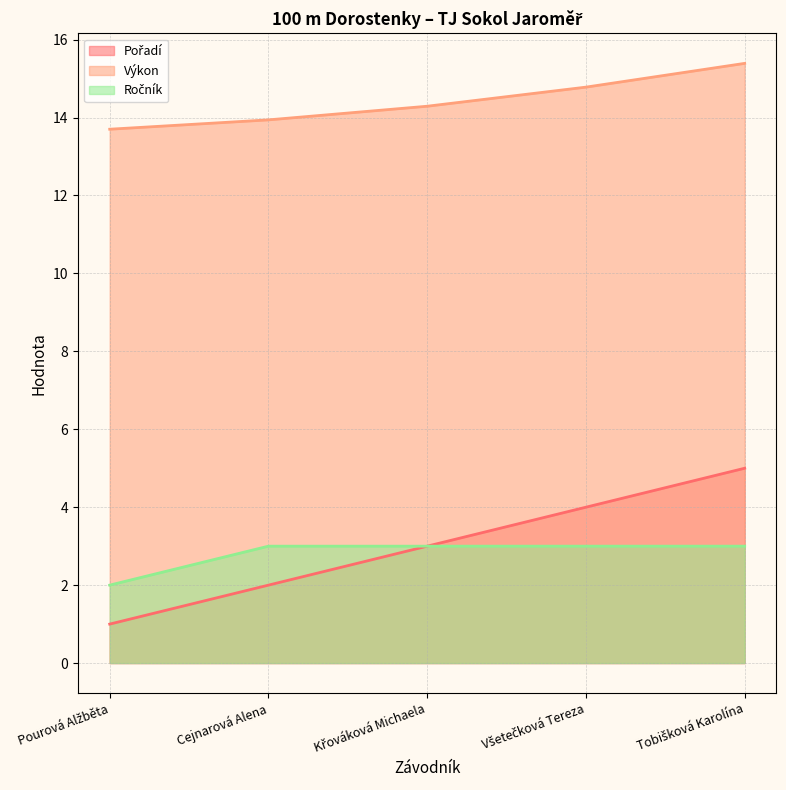

How many values in the Výkon series exceed 14?

3